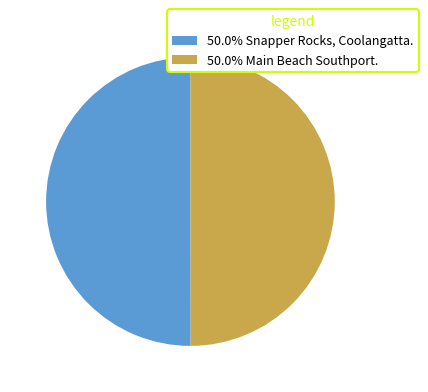

Approximately how many times larger is the value at 50.0% Main Beach Southport. compared to 50.0% Snapper Rocks, Coolangatta.?

1.0